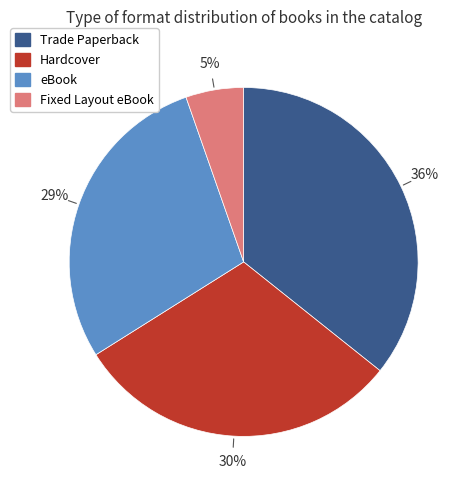

How many slices are in this pie chart?

4